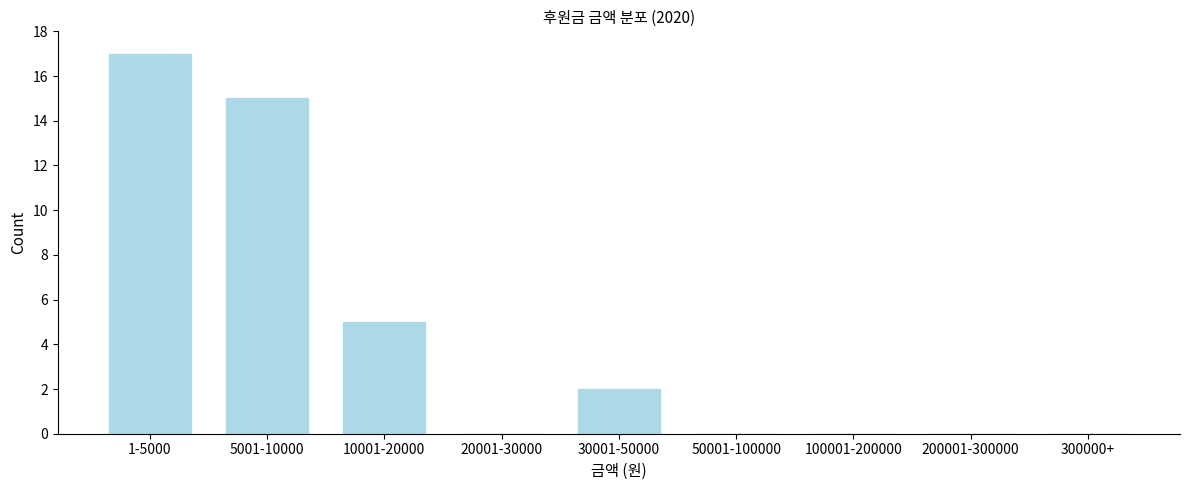

Reading right to left, what are all the values shown in this chart?

300000+=0	200001-300000=0	100001-200000=0	50001-100000=0	30001-50000=2	20001-30000=0	10001-20000=5	5001-10000=15	1-5000=17